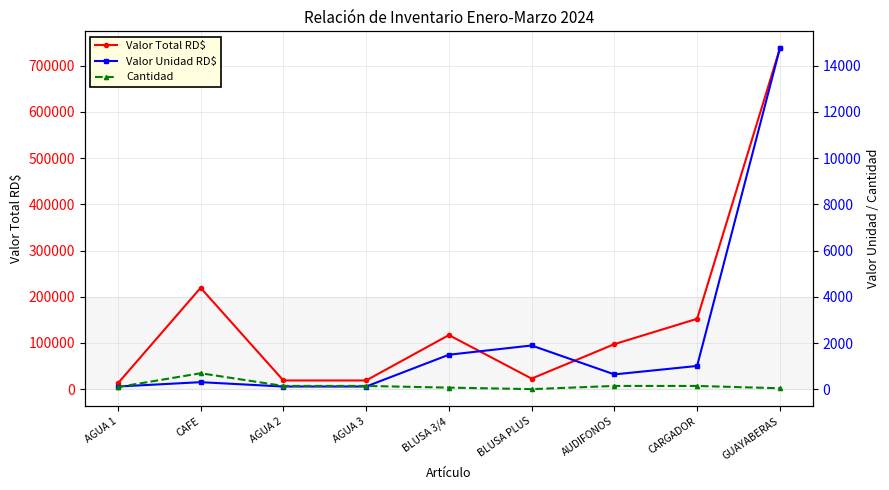

How many data points does each series have?

9